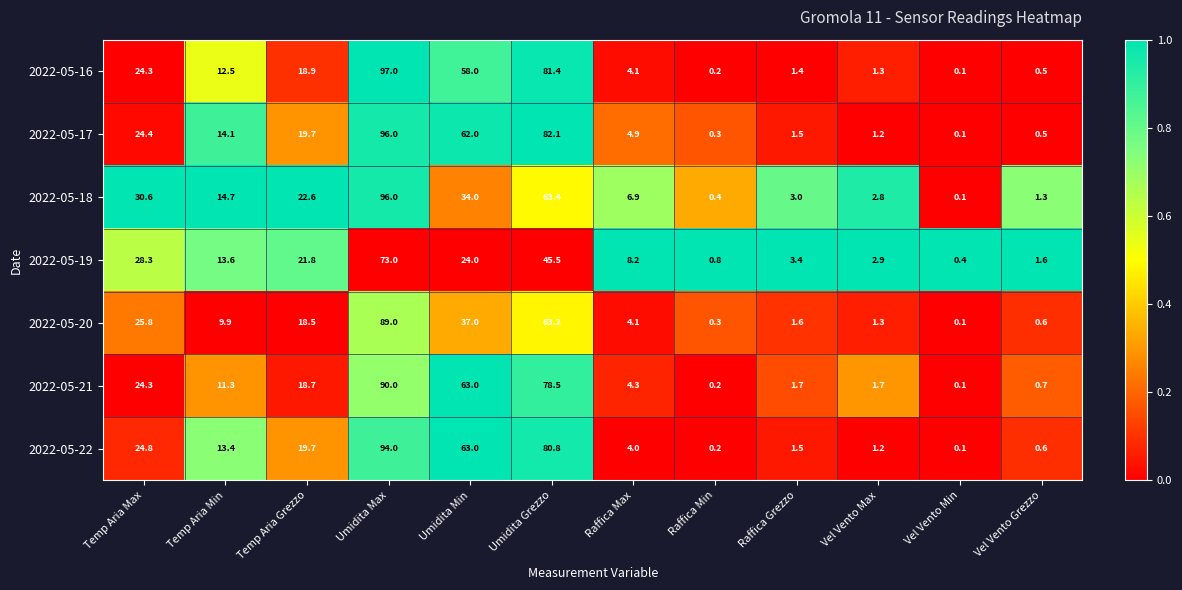

Is the value of 2022-05-19 at Umidita Grezzo greater than the value of 2022-05-20 at Temp Aria Min?

Yes